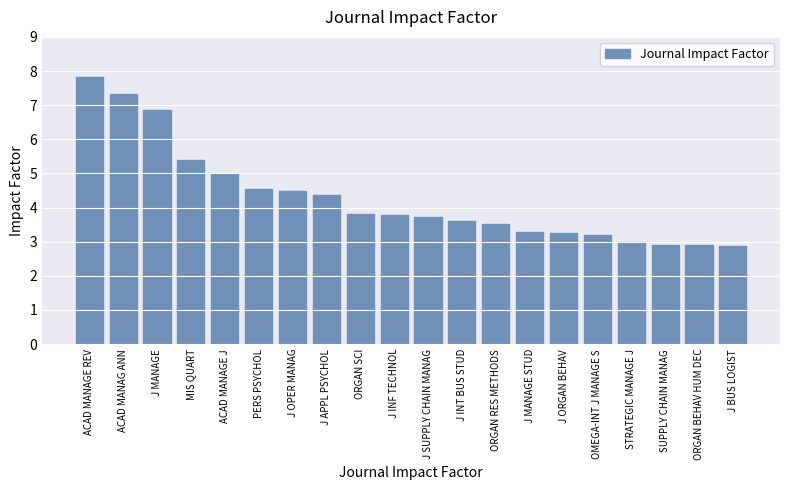

Reading left to right, transcribe all the data shown in this chart.

7.8	7.3	6.9	5.4	5.0	4.5	4.5	4.4	3.8	3.8	3.7	3.6	3.5	3.3	3.3	3.2	3.0	2.9	2.9	2.9